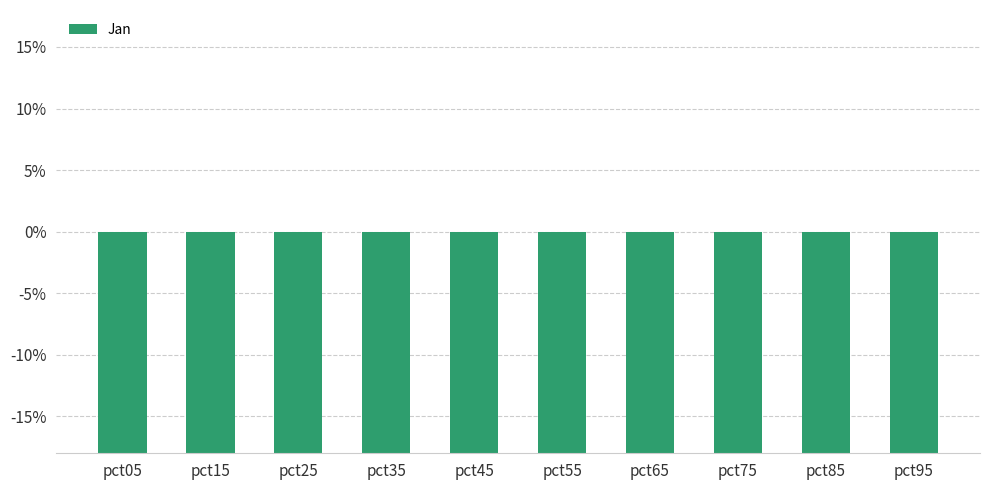

What is the value of the 10th bar from the left?

-0.6